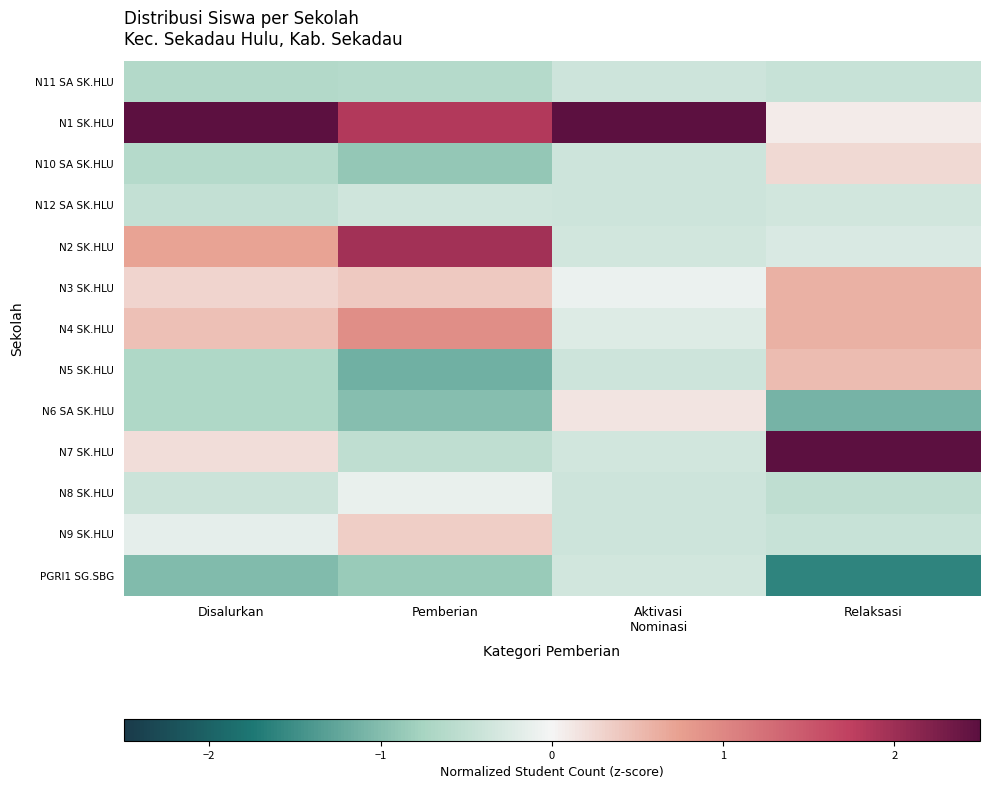

What is the spread (max minus min) of values at Aktivasi
Nominasi?

3.8